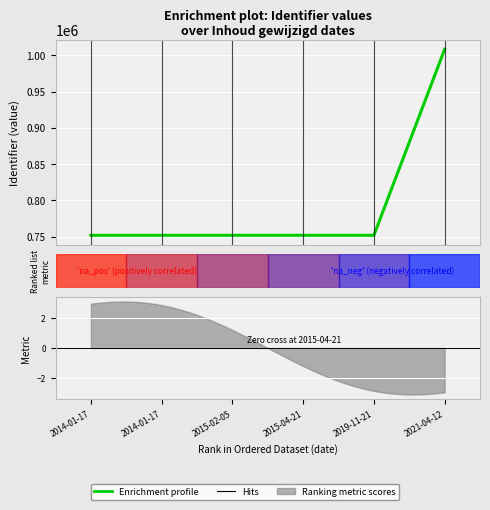

Between 2014-01-17 and 2021-04-12, which is larger?

2021-04-12